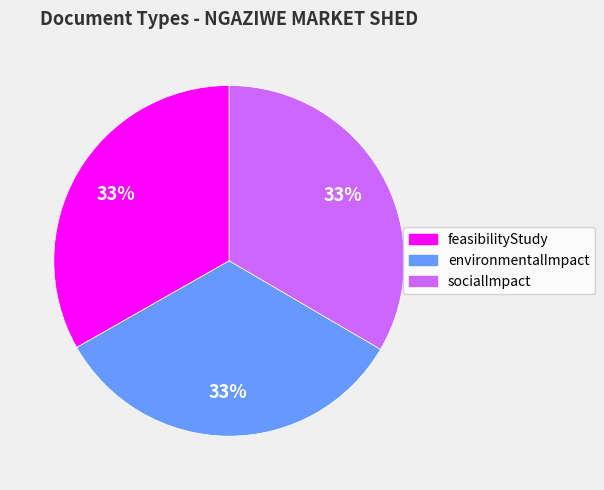

To the nearest percent, what percentage of the pie is socialImpact?

33%